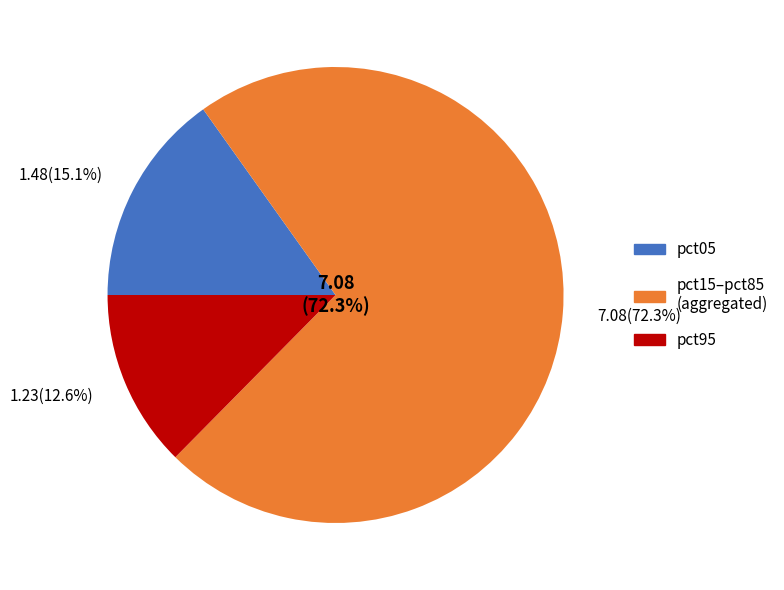

The pct55 slice represents 21% of the pie. True or false?

False